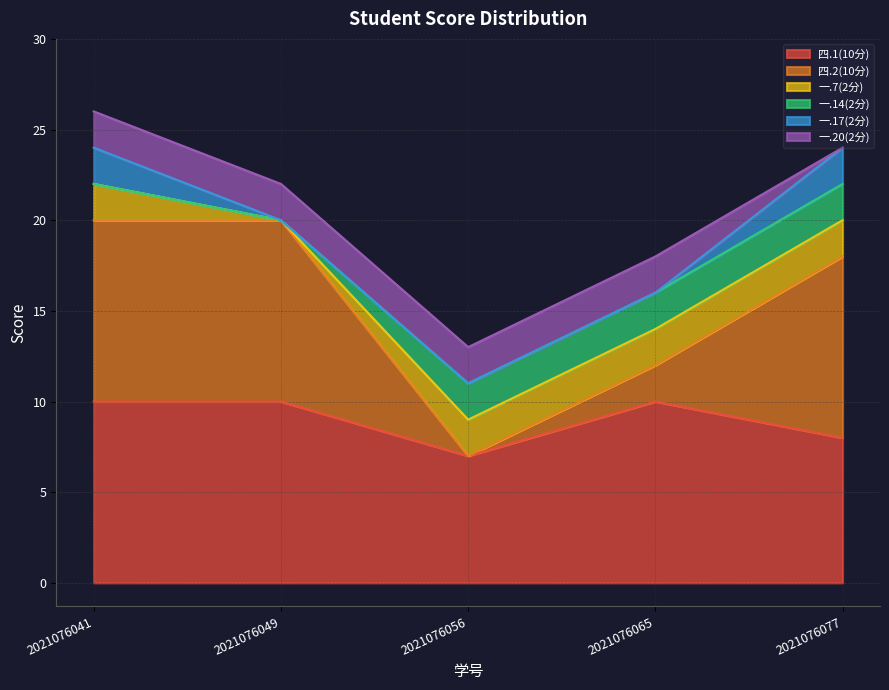

What is the maximum value shown in the chart?

10